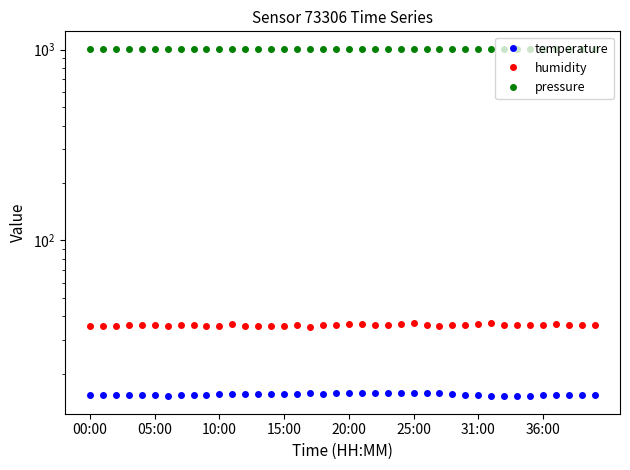

Where is humidity nearest to the value 36?

8